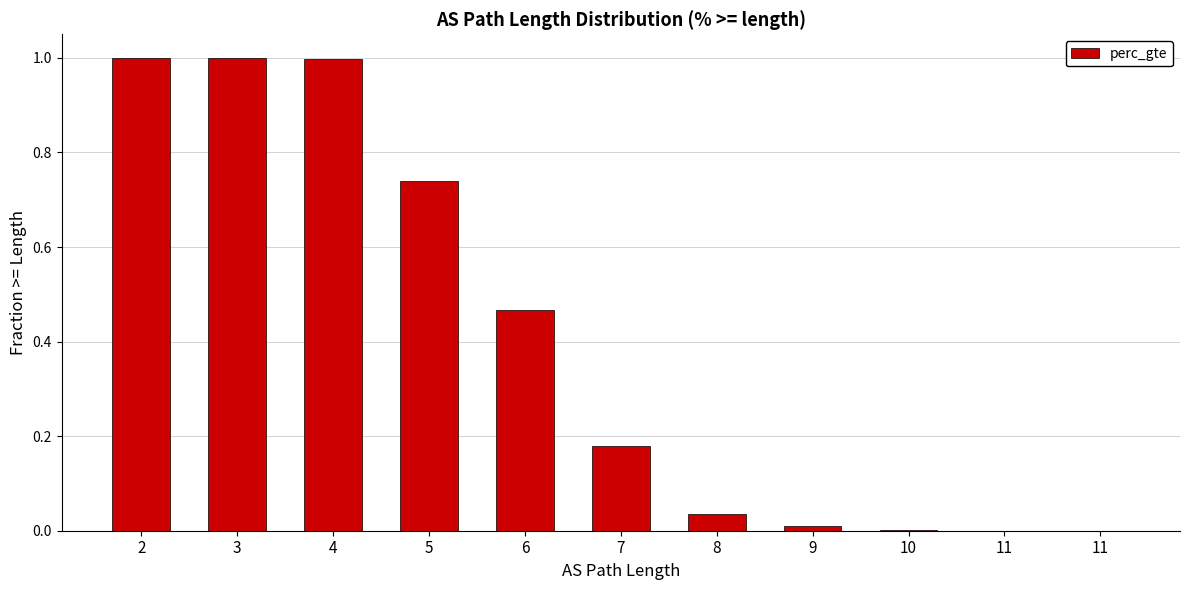

Are the bars horizontal?

No